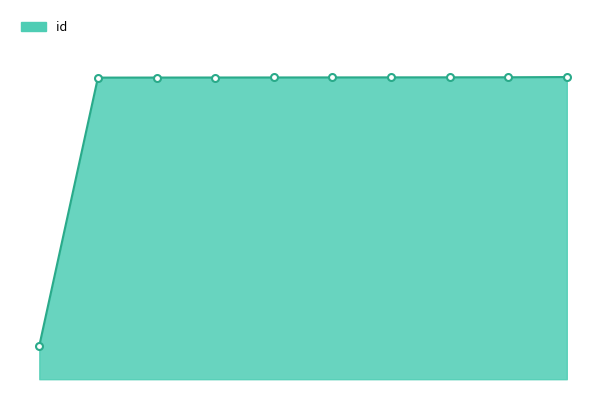

How many lines are shown in the chart?

1